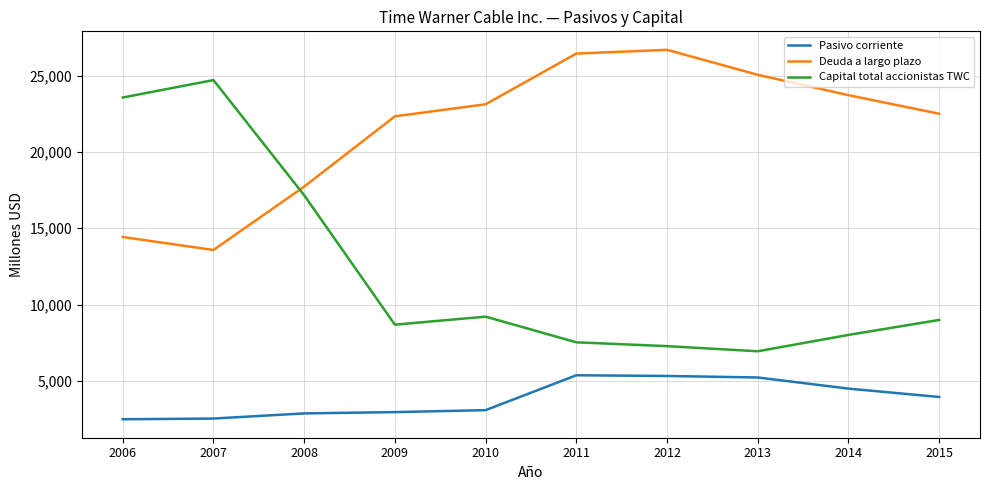

True or false: Capital total accionistas TWC has a value of 7279 at 2012.

True